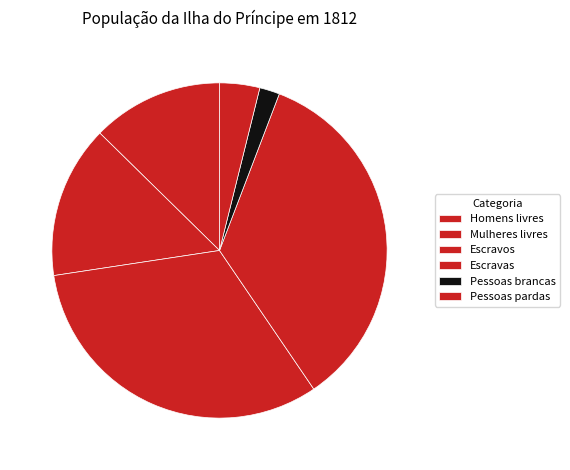

What percentage is the Mulheres livres slice, to the nearest percent?

15%